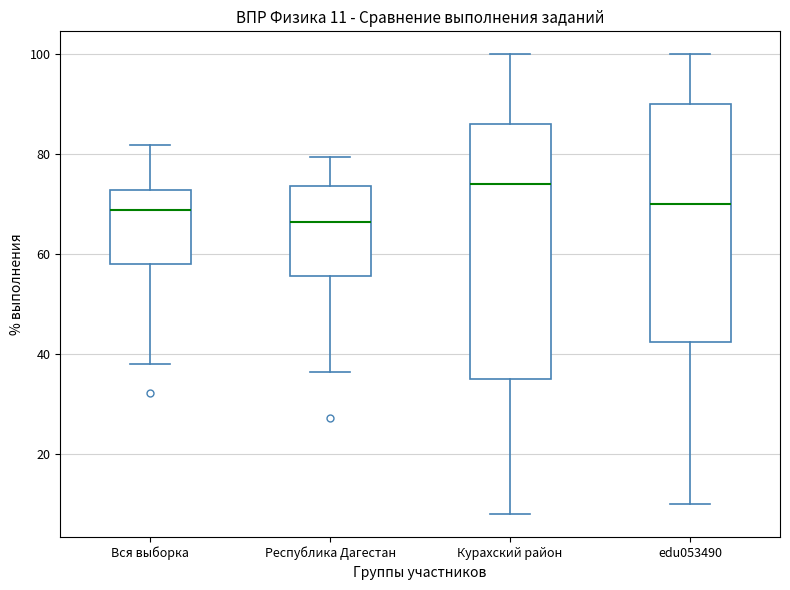

Comparing the boxes themselves (not the whiskers), which one is the tallest?

Курахский район